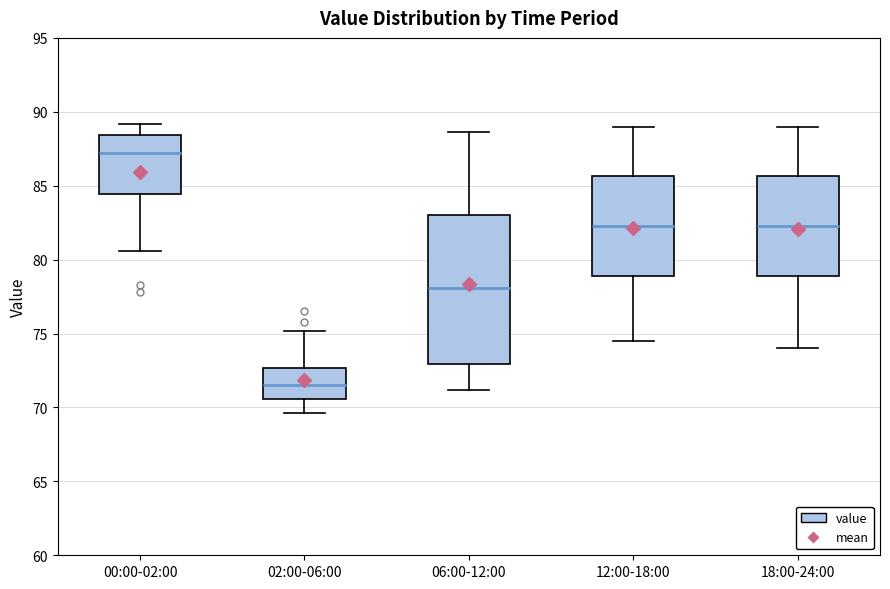

Which box is the tallest, from its lower edge to its upper edge?

06:00-12:00